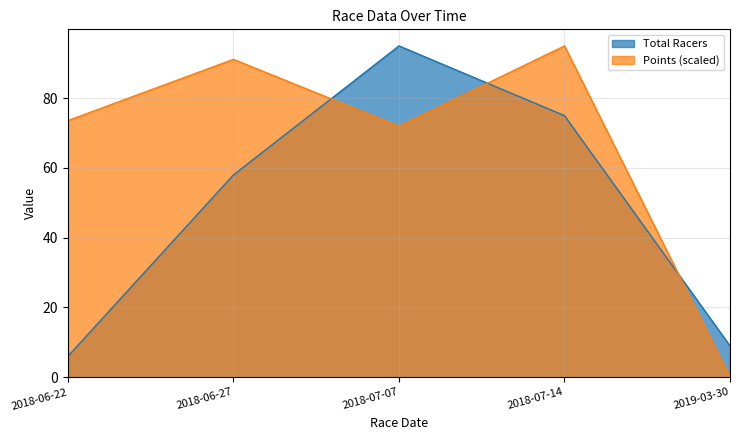

Which series ends up on top after the final intersection of Points and Total Racers?

Total Racers